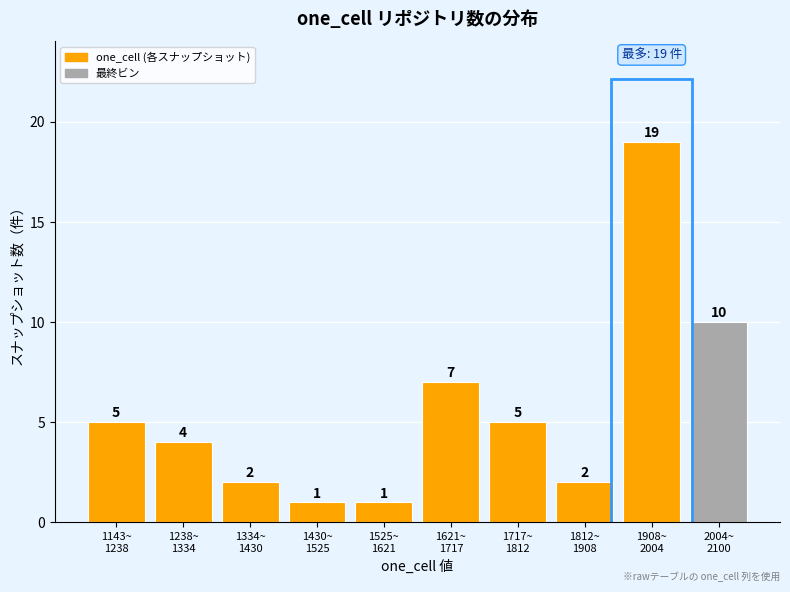

Reading right to left, what are all the values shown in this chart?

10	19	2	5	7	1	1	2	4	5